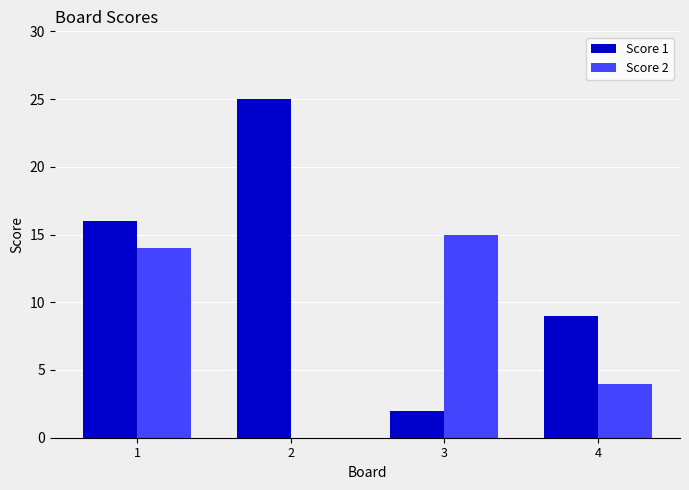

How many groups of bars are there?

4